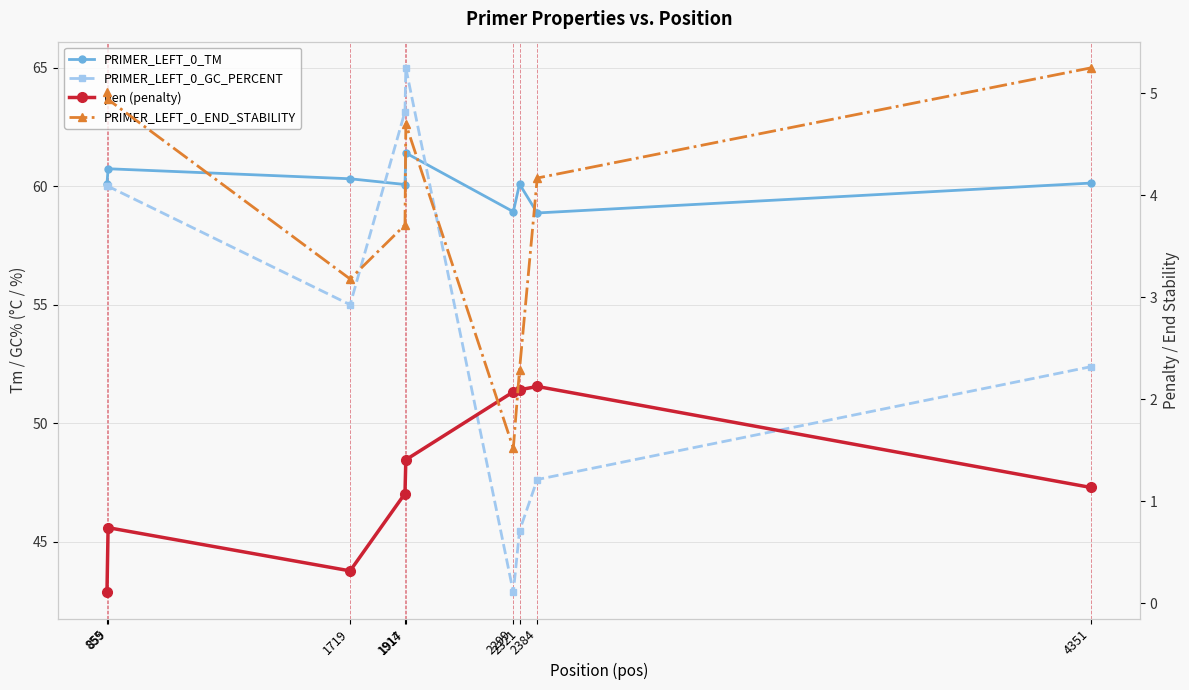

What are all the series names shown in the legend?

PRIMER_LEFT_0_TM, PRIMER_LEFT_0_GC_PERCENT, pen (penalty), PRIMER_LEFT_0_END_STABILITY